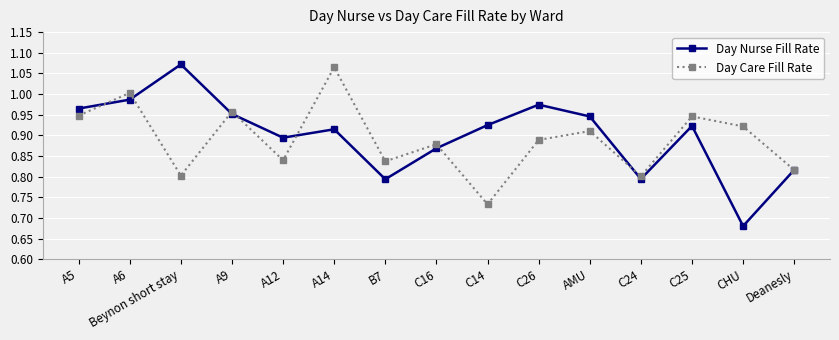

Where do Day Care Fill Rate and Day Nurse Fill Rate first cross each other?

A5 and A6